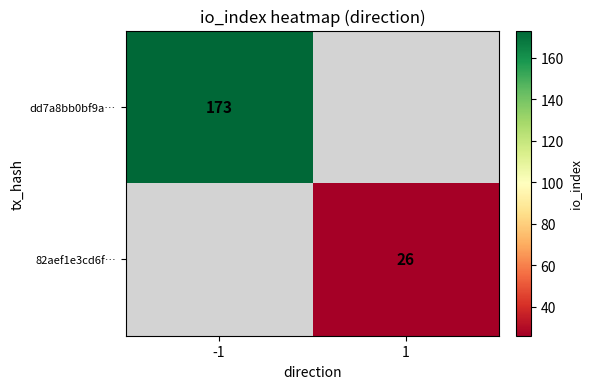

The dd7a8bb0bf9a… series shows 36 at -1. True or false?

False